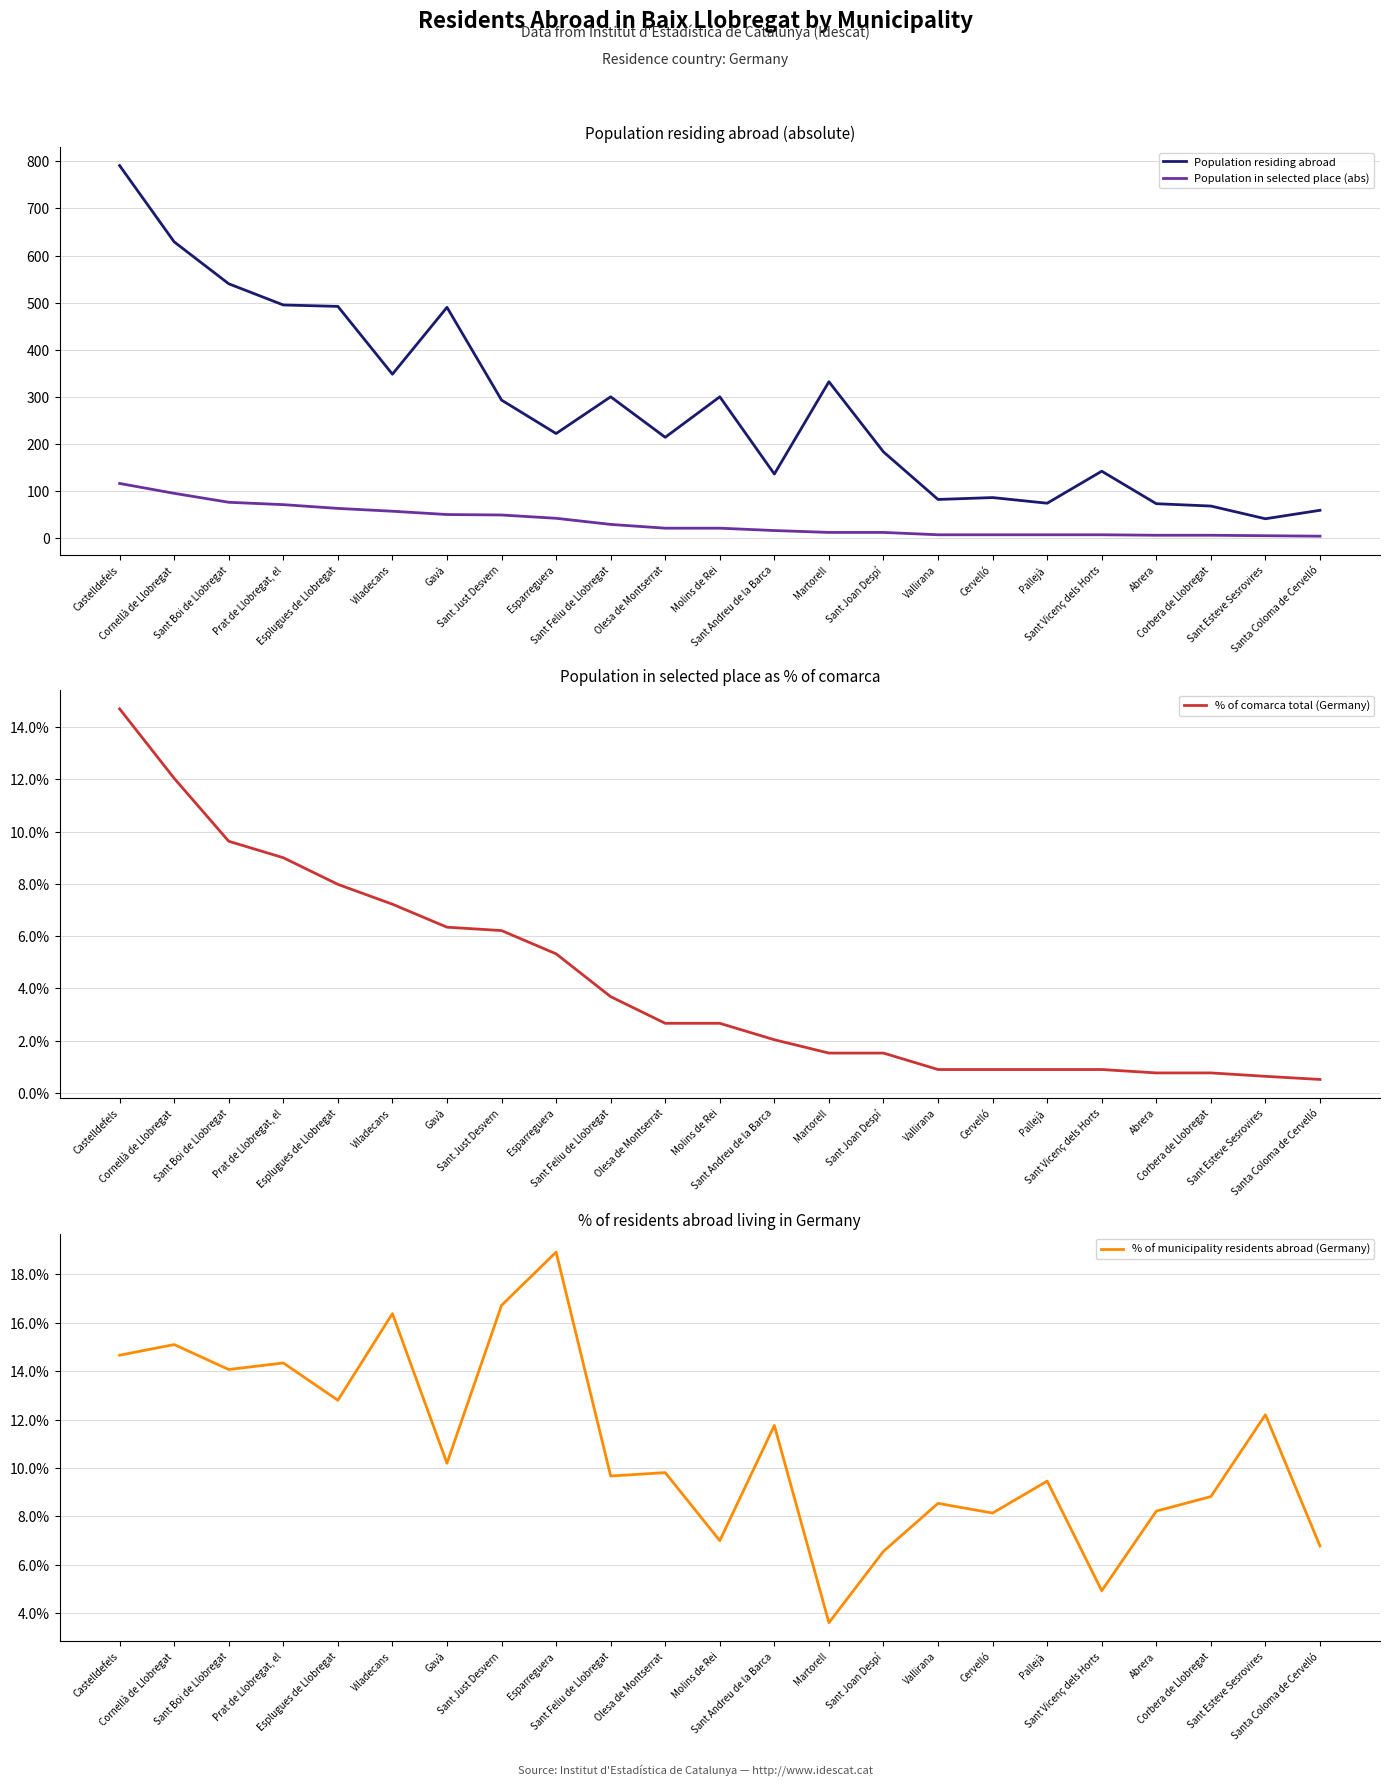

True or false: % of comarca total (Germany) has a value of 2.1 at Martorell.

False